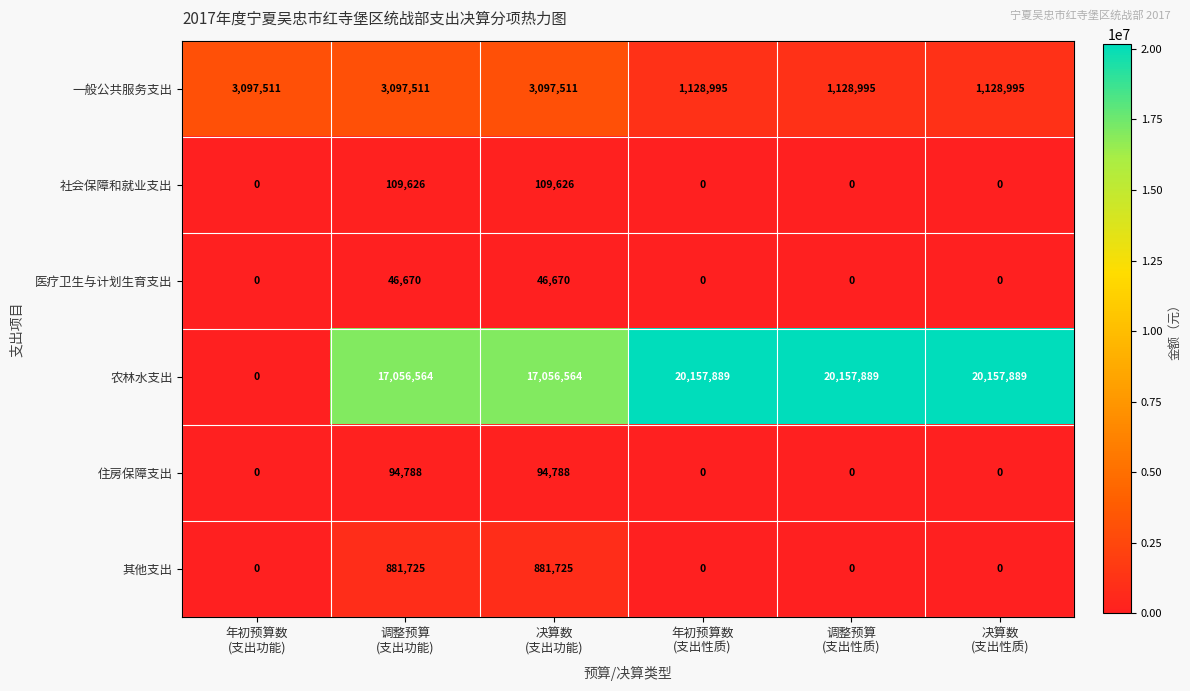

What is the average value of the 医疗卫生与计划生育支出 series?

15557